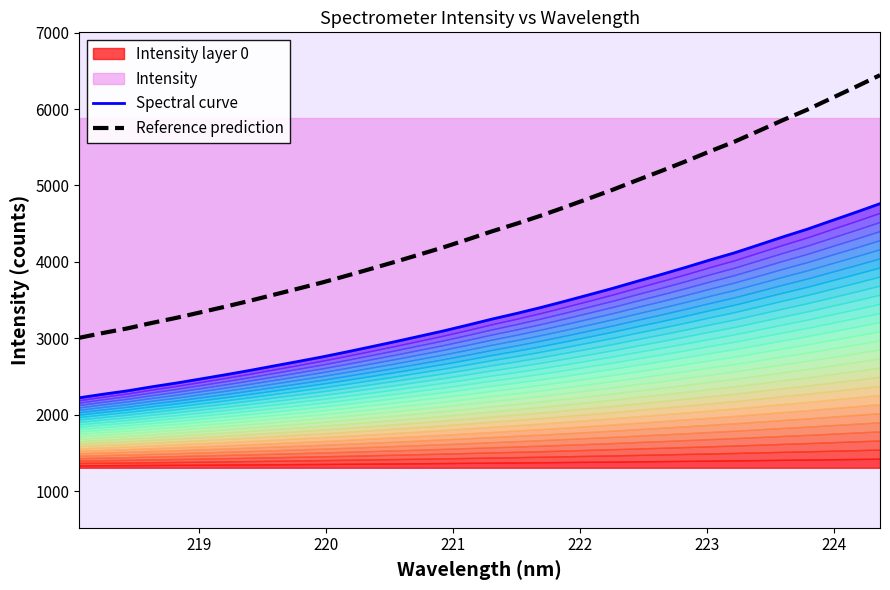

What is the maximum value for Reference prediction?

6443.0